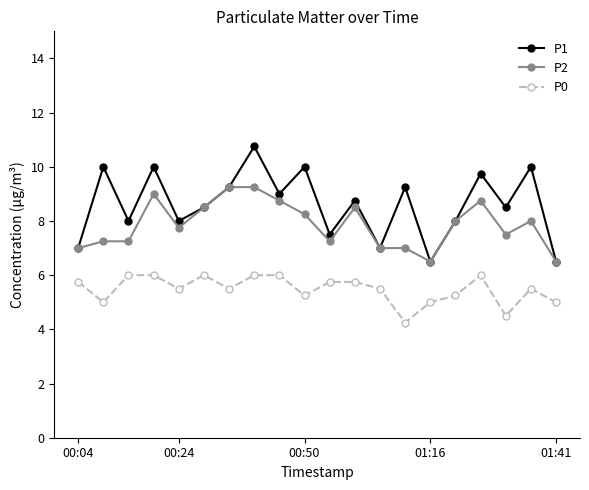

What is the maximum value shown in the chart?

10.8